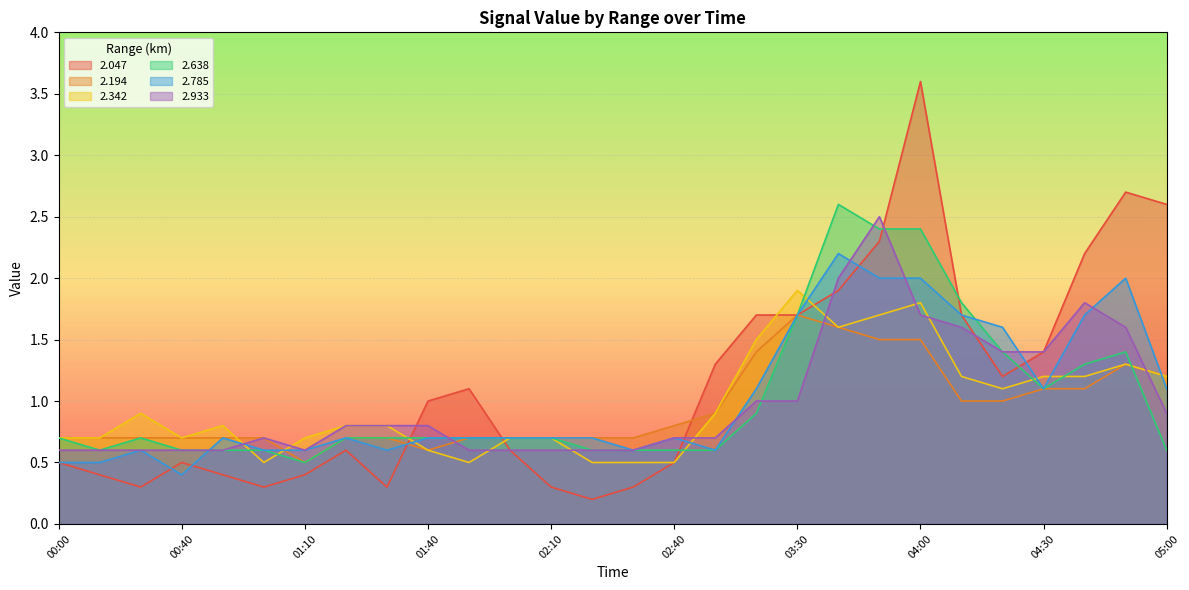

What value does the 2.194 series have at 01:10?

0.5